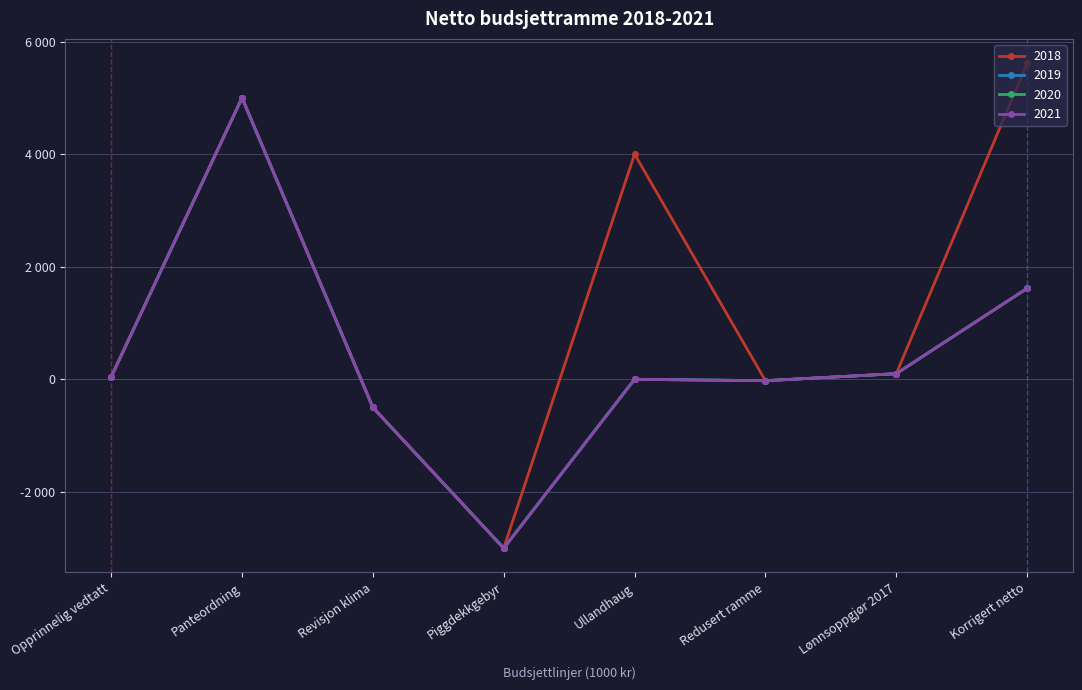

Does the chart have visible grid lines?

Yes